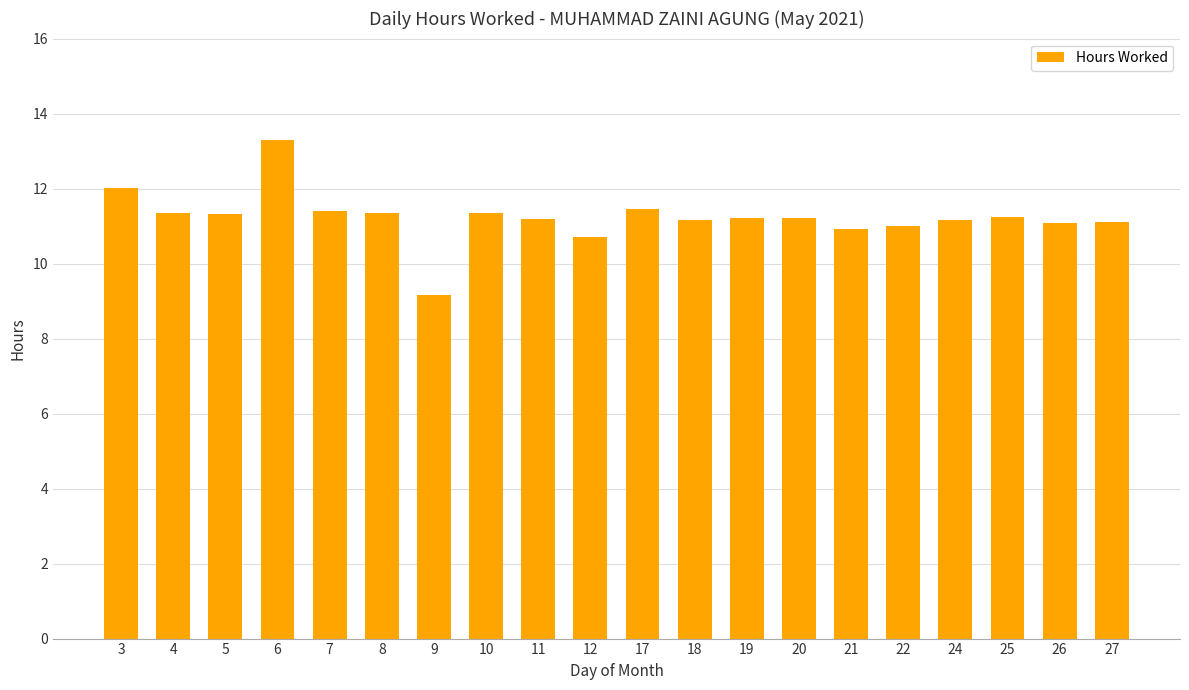

How many series are shown in this chart?

1